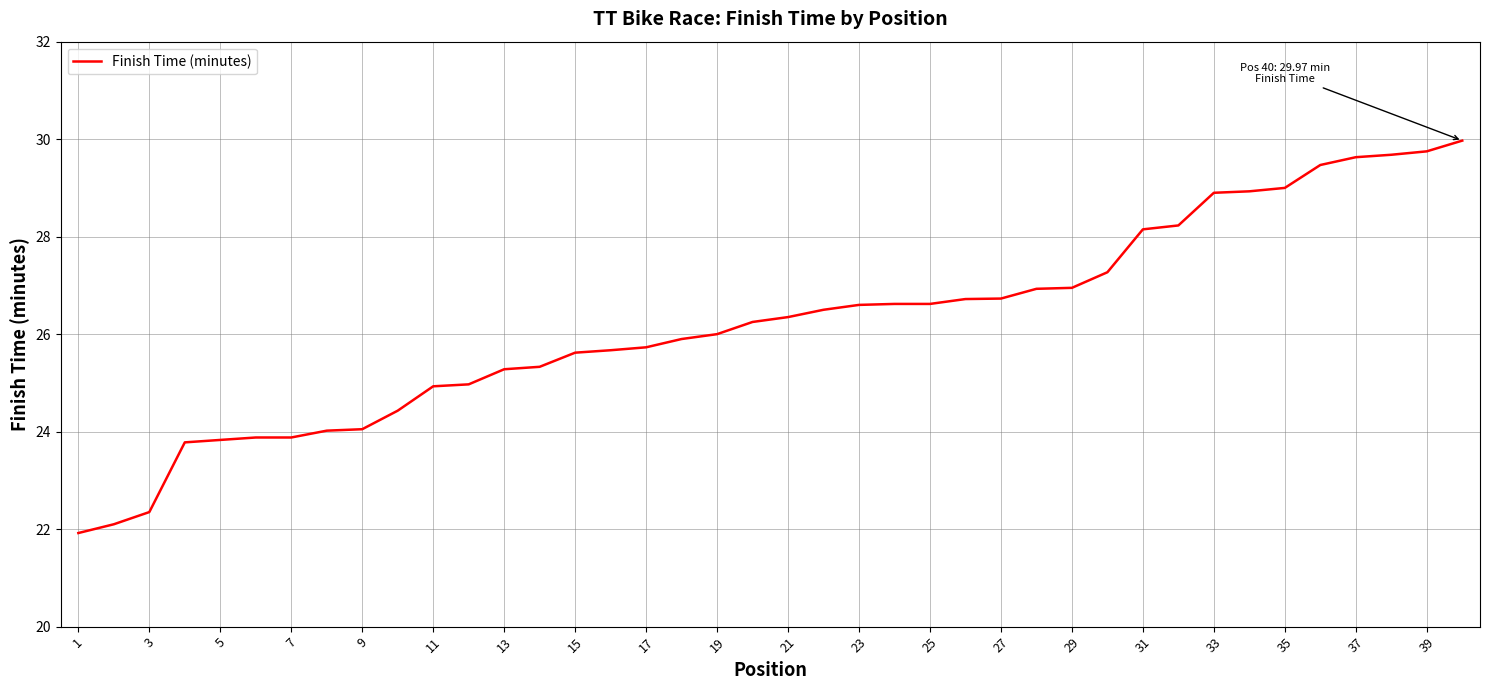

What is the greatest value displayed?

30.0